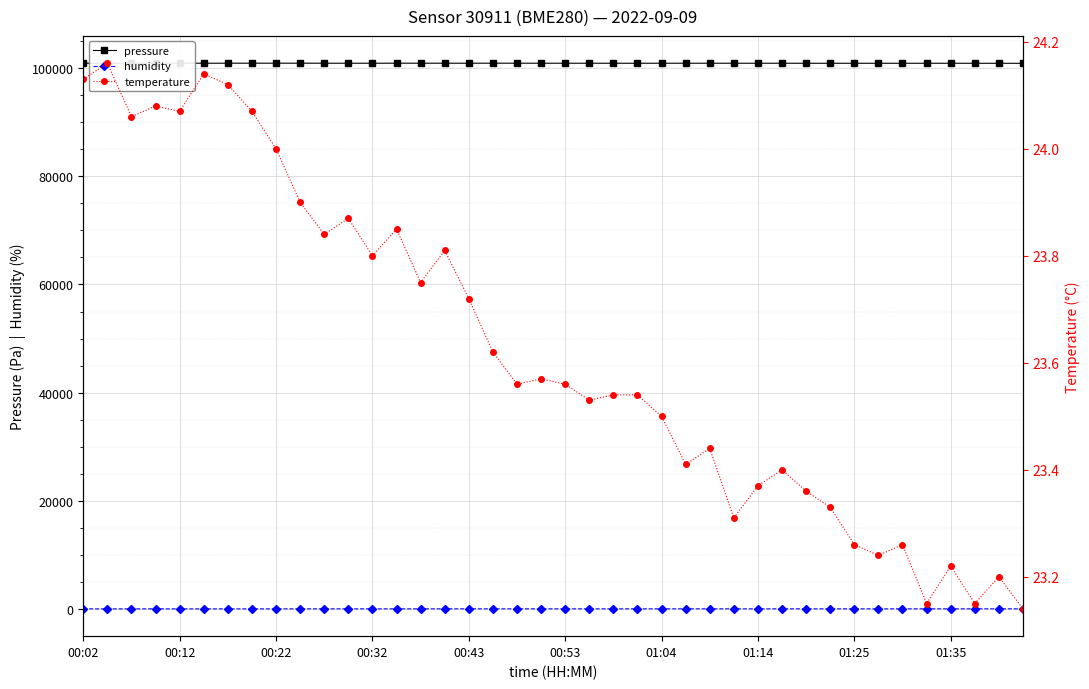

How many data points in humidity are above 94?

24